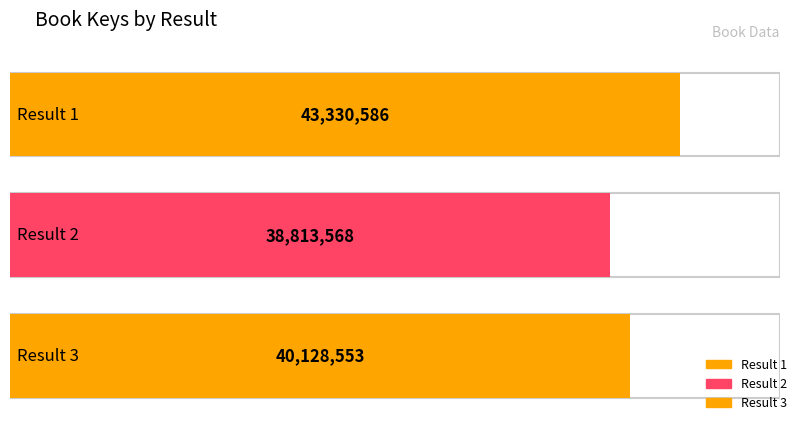

Approximately how many times larger is the value at 2 compared to 1?

0.9